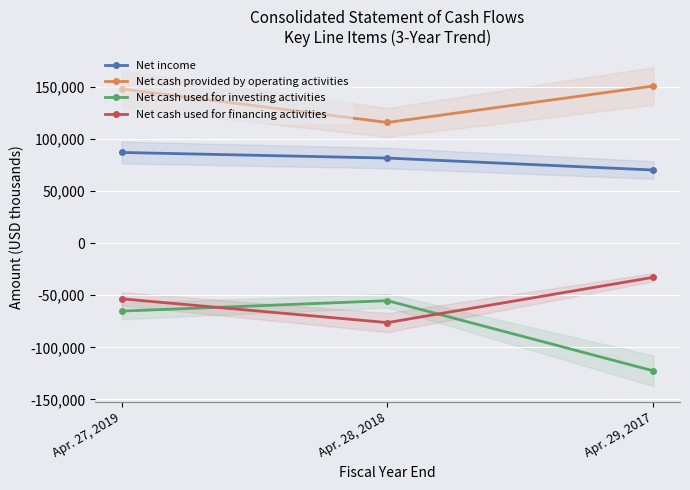

What is the total value across all series at Apr. 27, 2019?

116330